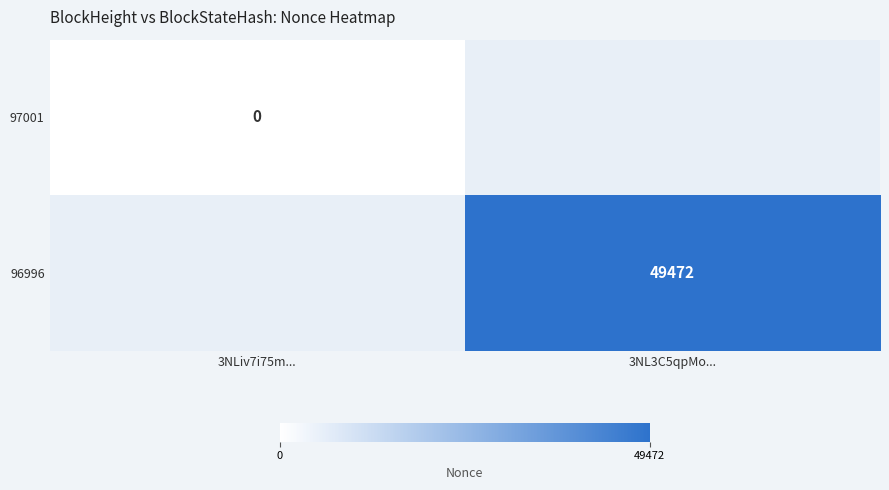

True or false: 96996 has a value of 27274 at 3NL3C5qpMo....

False